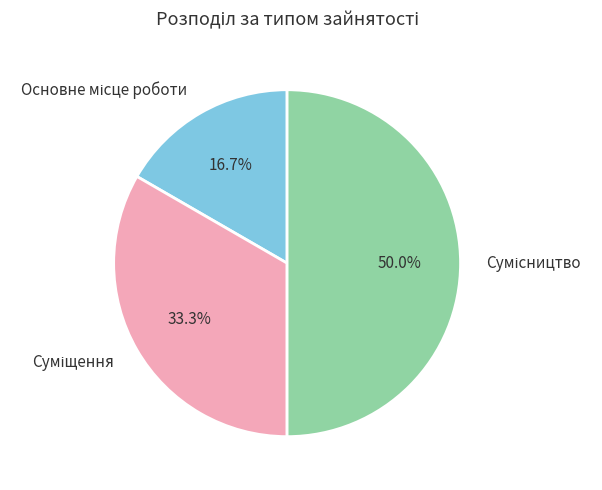

How many slices are in this pie chart?

3